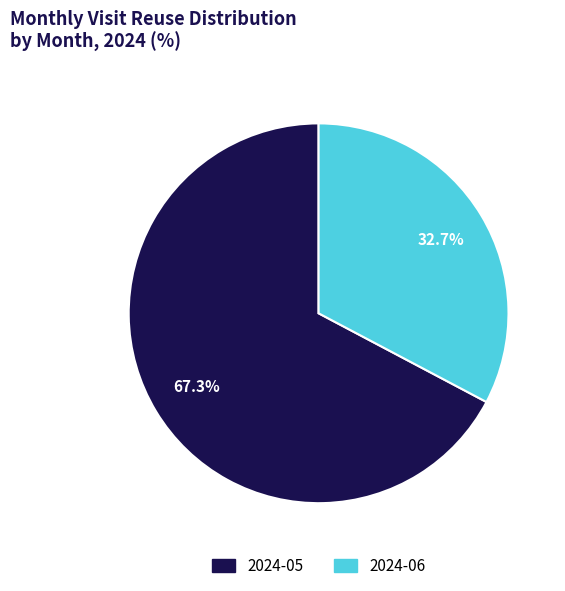

What percentage is NOT represented by 2024-05?

32.7%